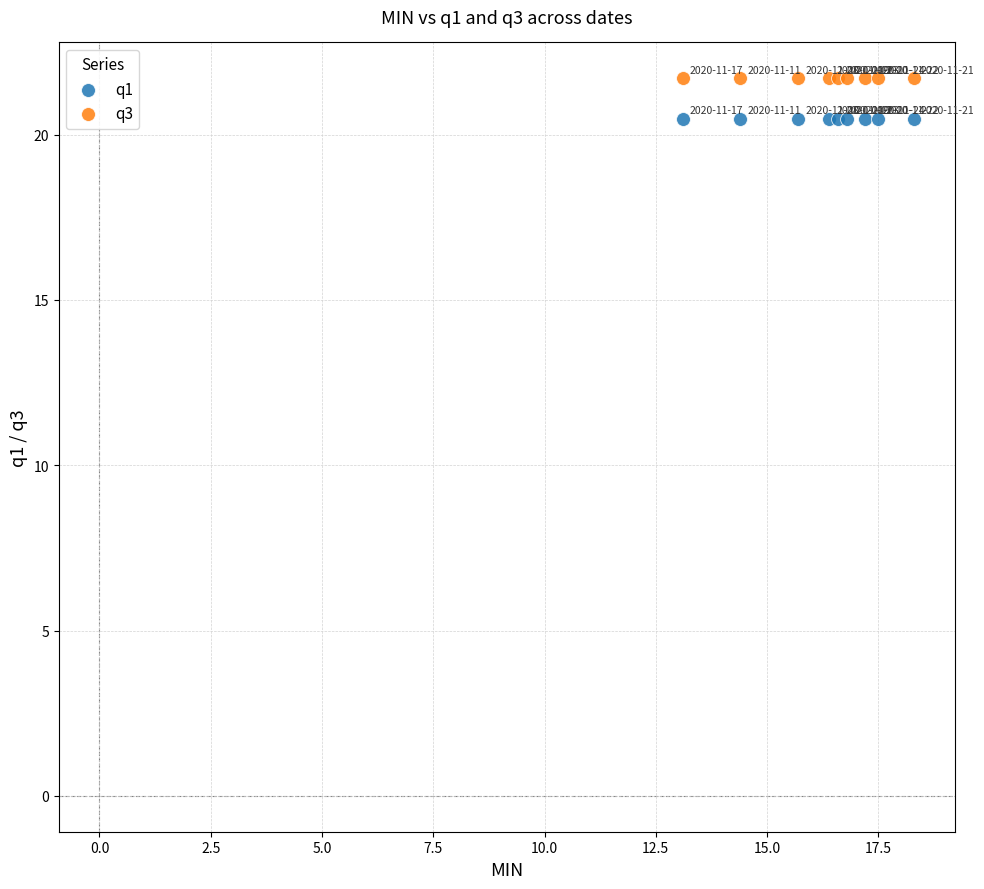

Which series contains the highest Y value?

q3